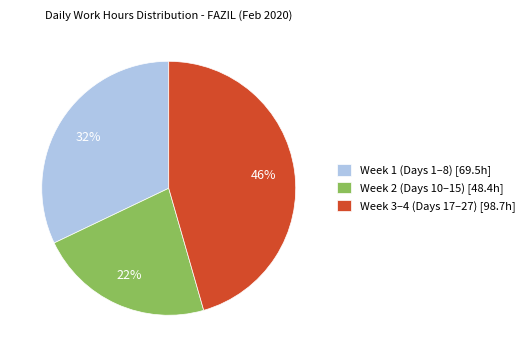

Rank the categories by value from highest to lowest.

Week 3–4 (Days 17–27) [98.7h], Week 1 (Days 1–8) [69.5h], Week 2 (Days 10–15) [48.4h]